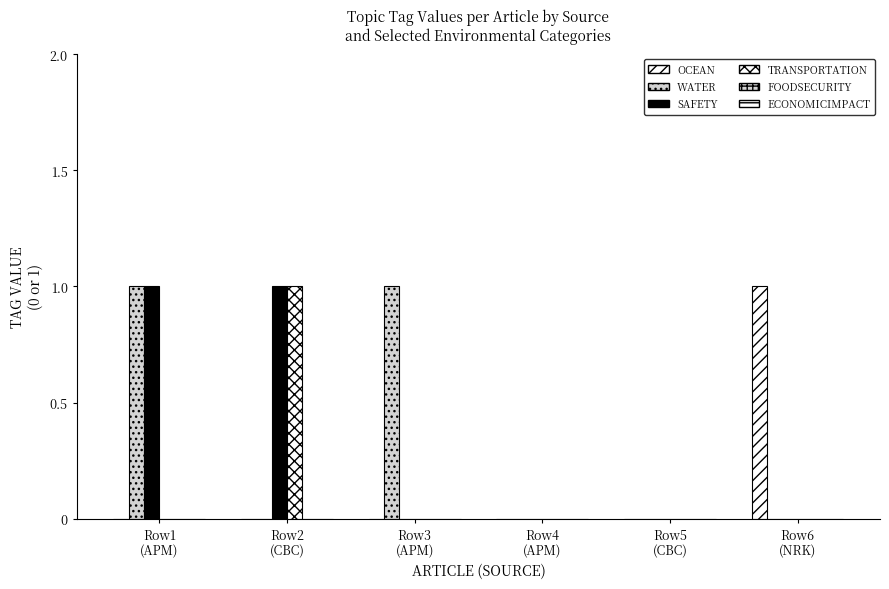

Does the chart contain stacked bars?

No